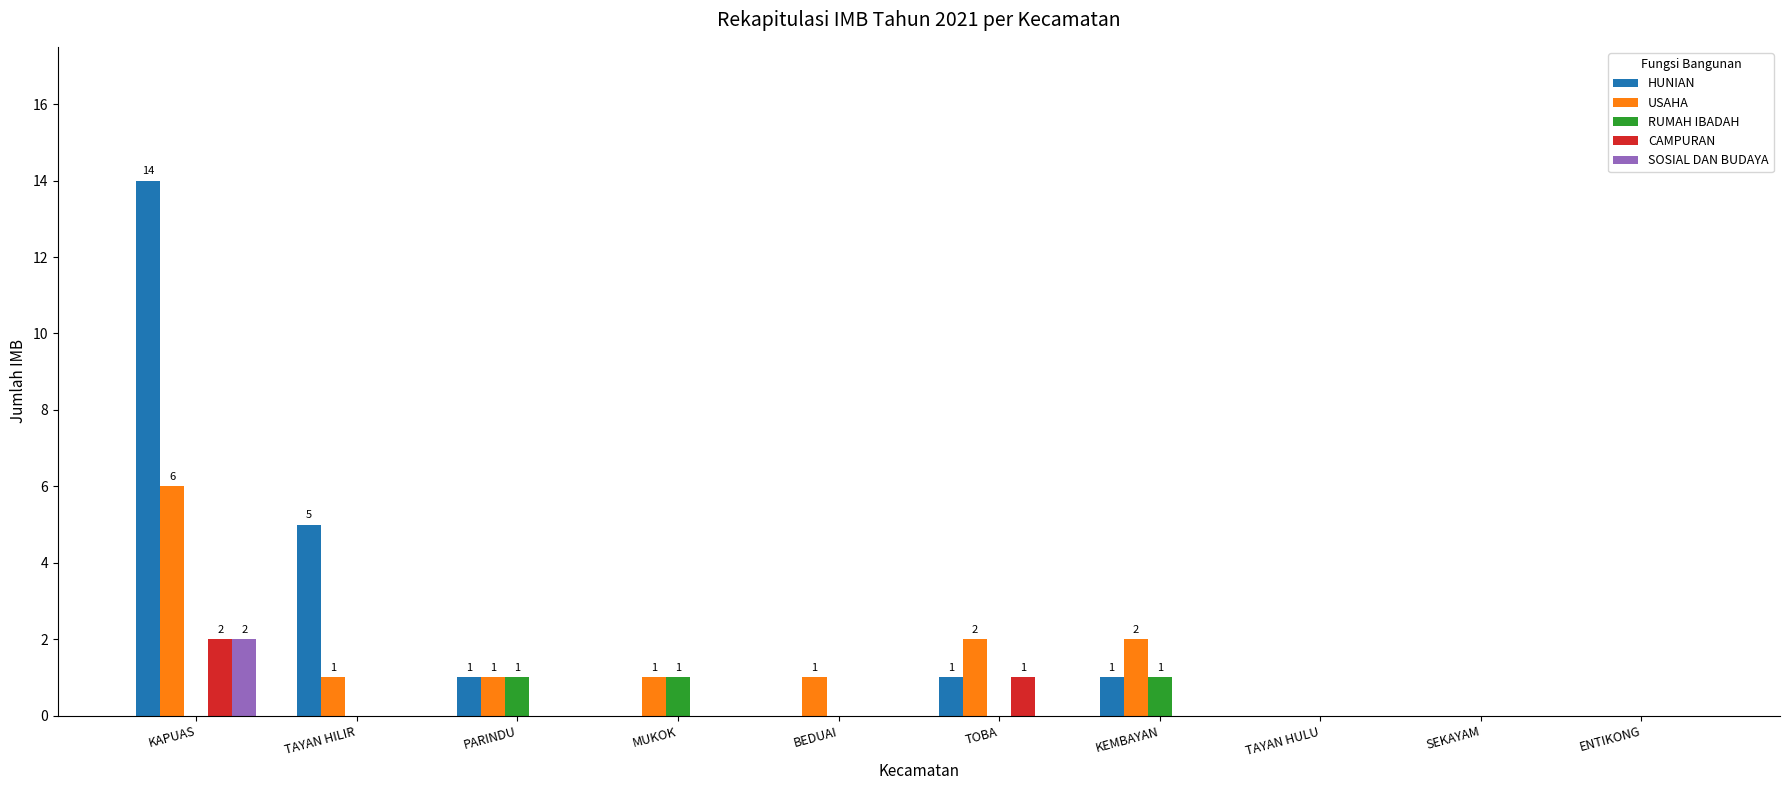

Which series changed the most between TAYAN HILIR and PARINDU?

HUNIAN